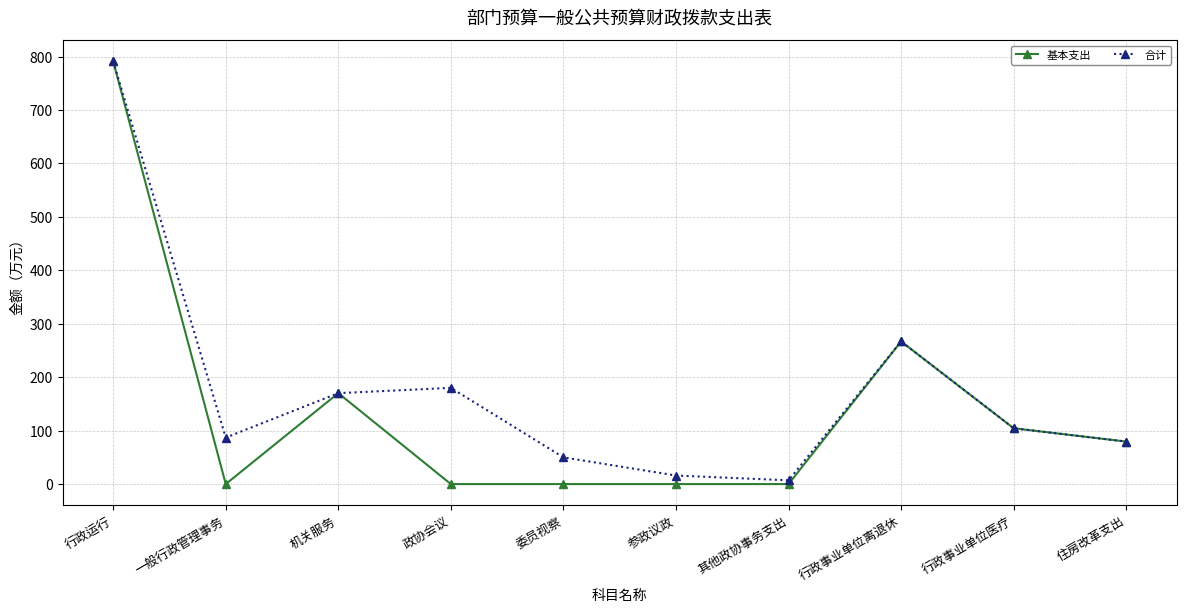

What is the difference between the highest and lowest values at 政协会议?

180.0